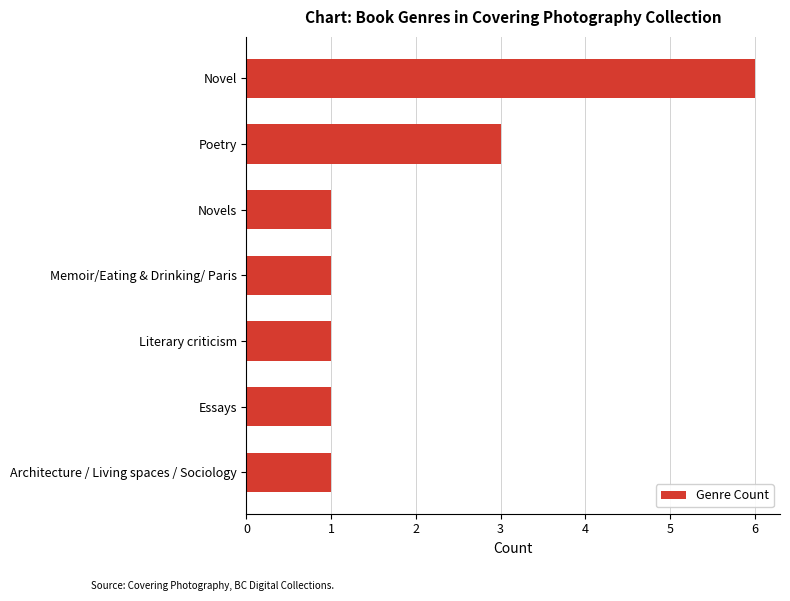

What is the smallest value displayed?

1